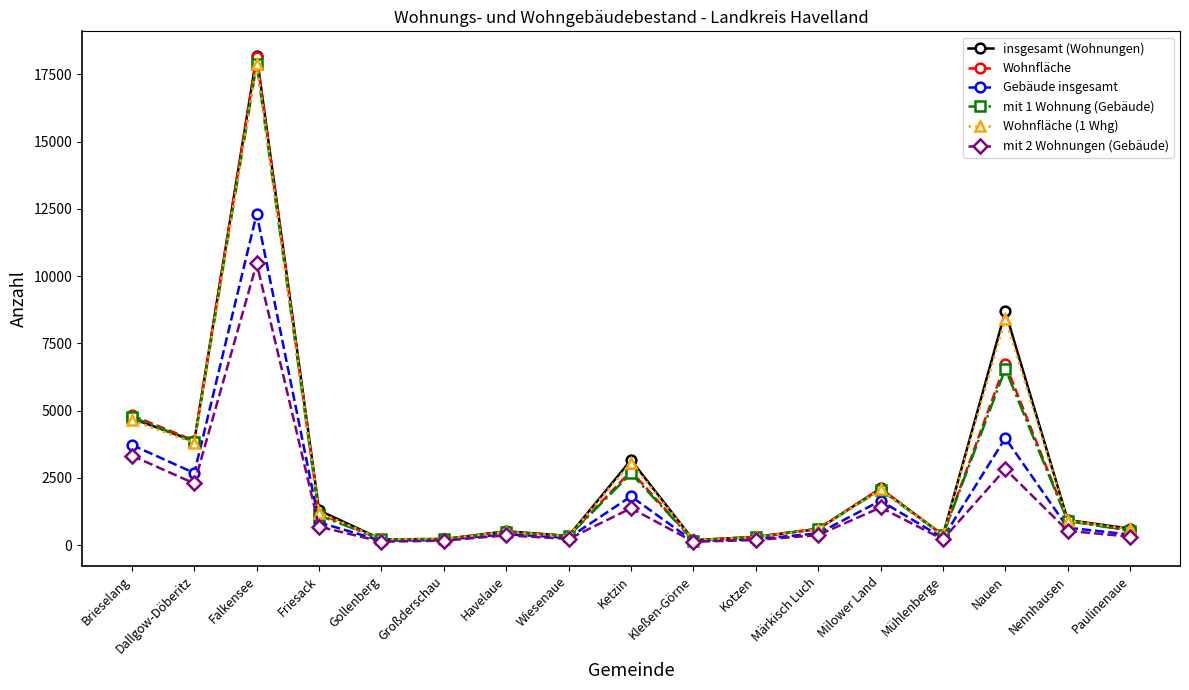

Is it true that mit 1 Wohnung (Gebäude) equals 17878 at Falkensee?

True